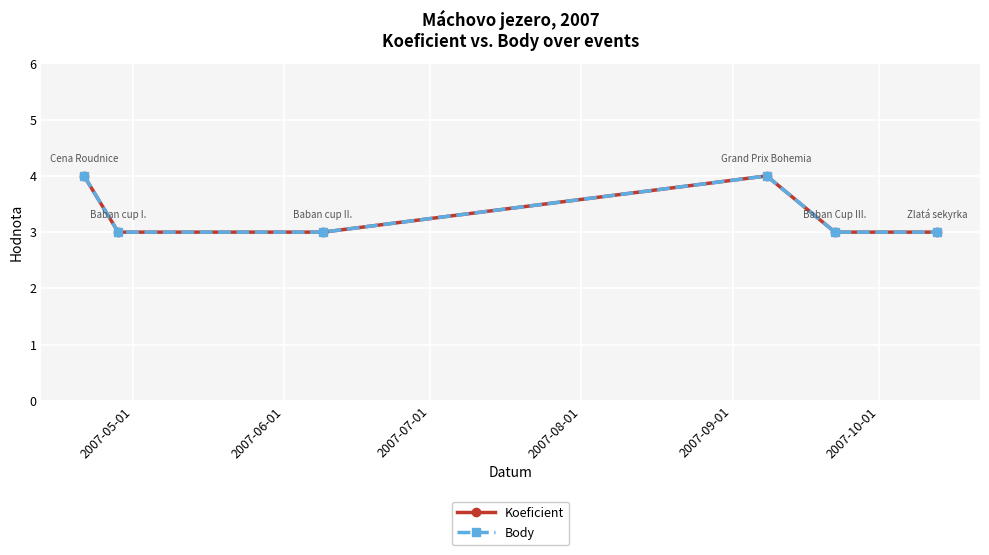

True or false: Body and Koeficient cross at least once.

False